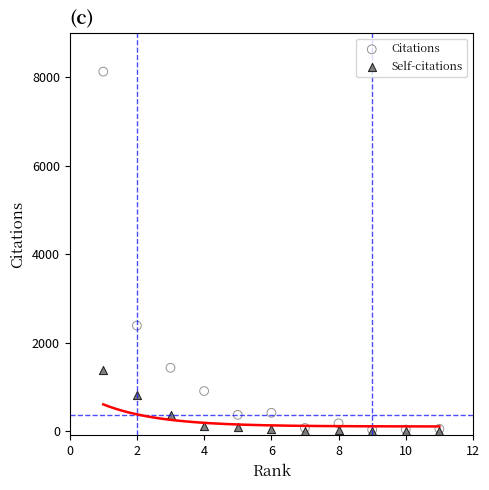

Across all series, what Y value is closest to 4064?

2383